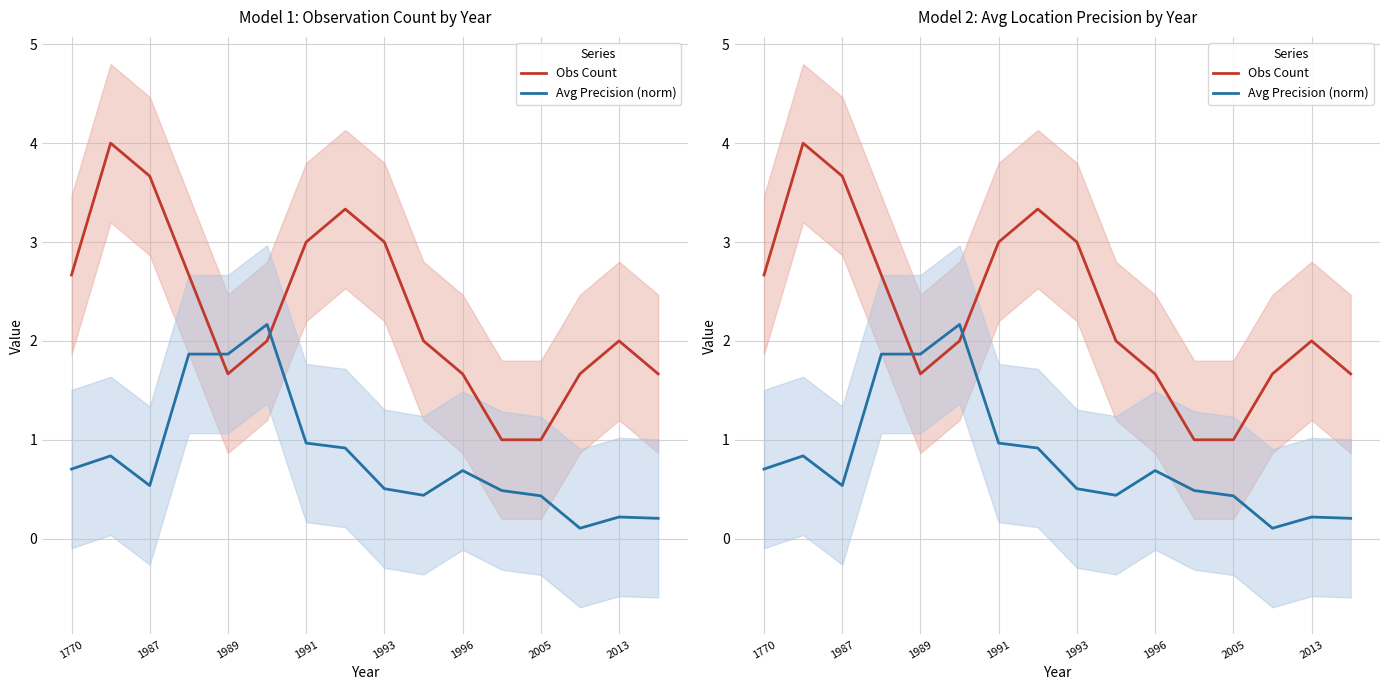

What is the difference between the highest and lowest values at 2013?

1.8